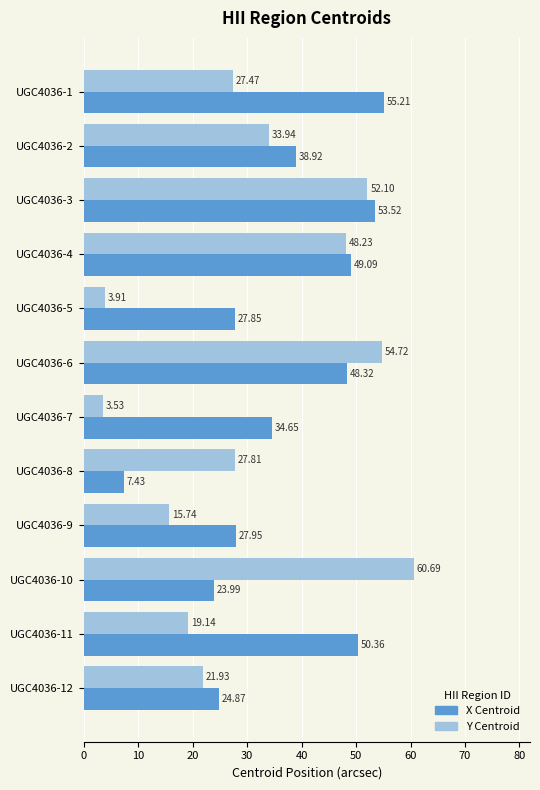

What is the spread (max minus min) of values at UGC4036-7?

31.1